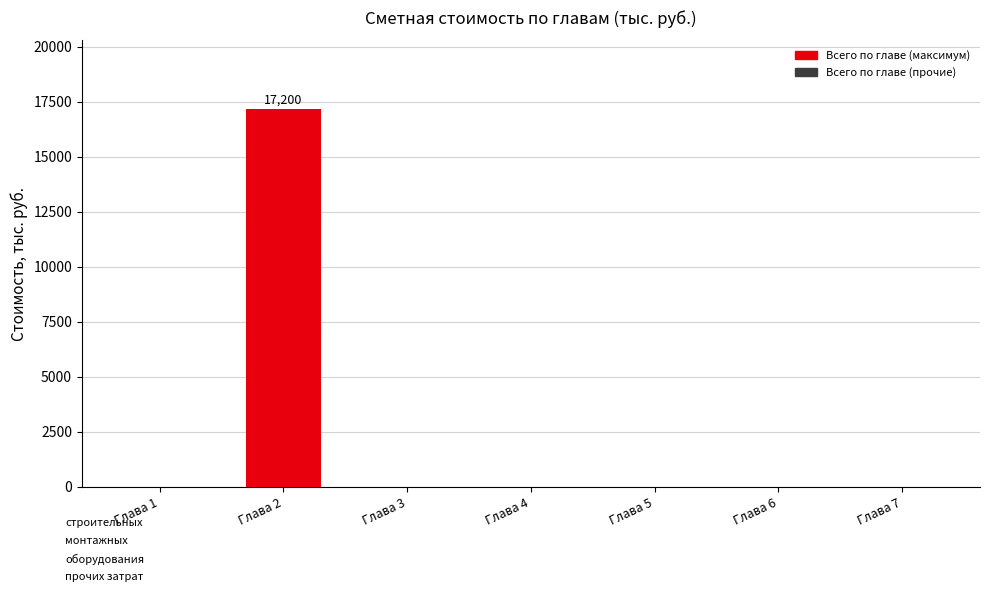

Reading left to right, extract all data points from this chart.

Глава 1=0.0	Глава 2=17199.5	Глава 3=0.0	Глава 4=0.0	Глава 5=0.0	Глава 6=0.0	Глава 7=0.0